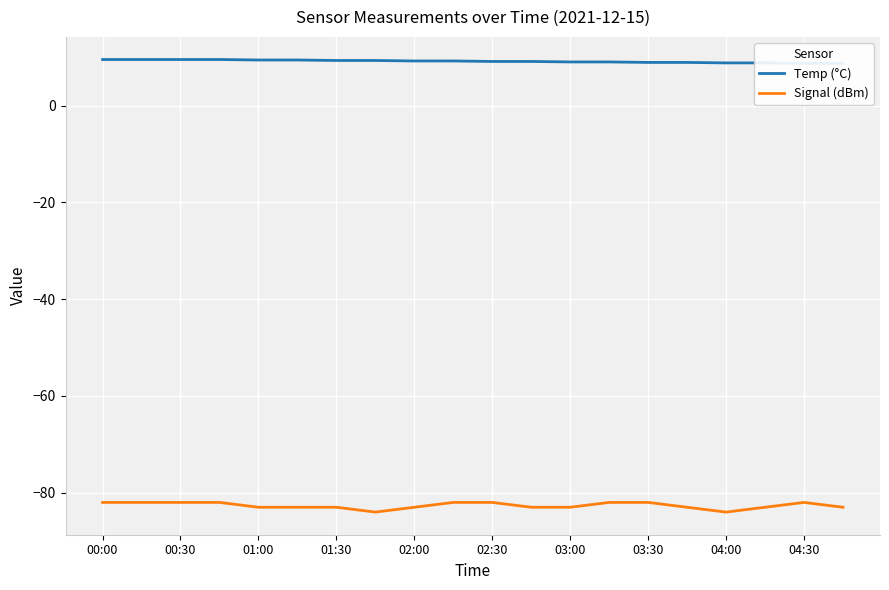

What is the value of the Signal (dBm) point at the 17th from the left?

-84.0